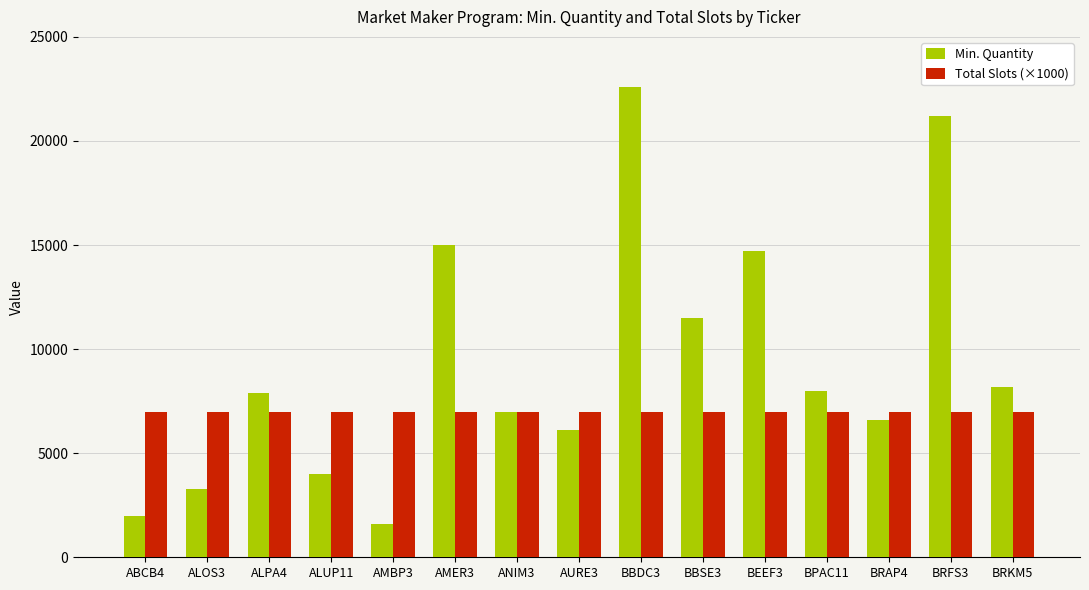

Rank the series by their average value, from highest to lowest.

Min. Quantity, Total Slots (×1000)